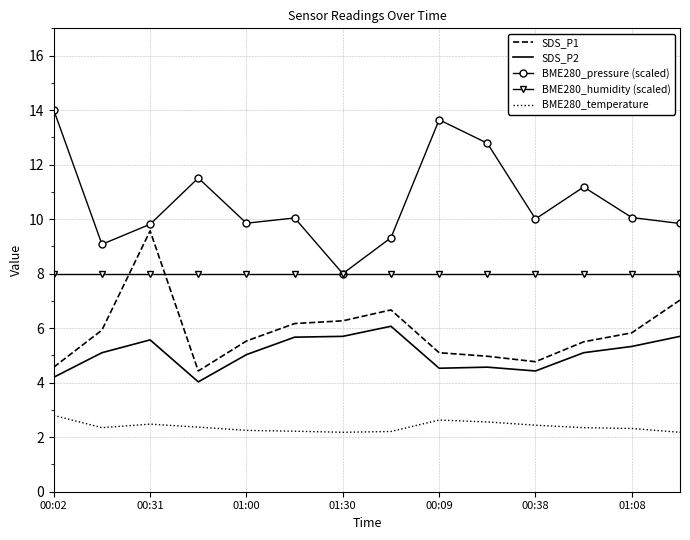

True or false: SDS_P2 has more than 0 interior local peaks.

True